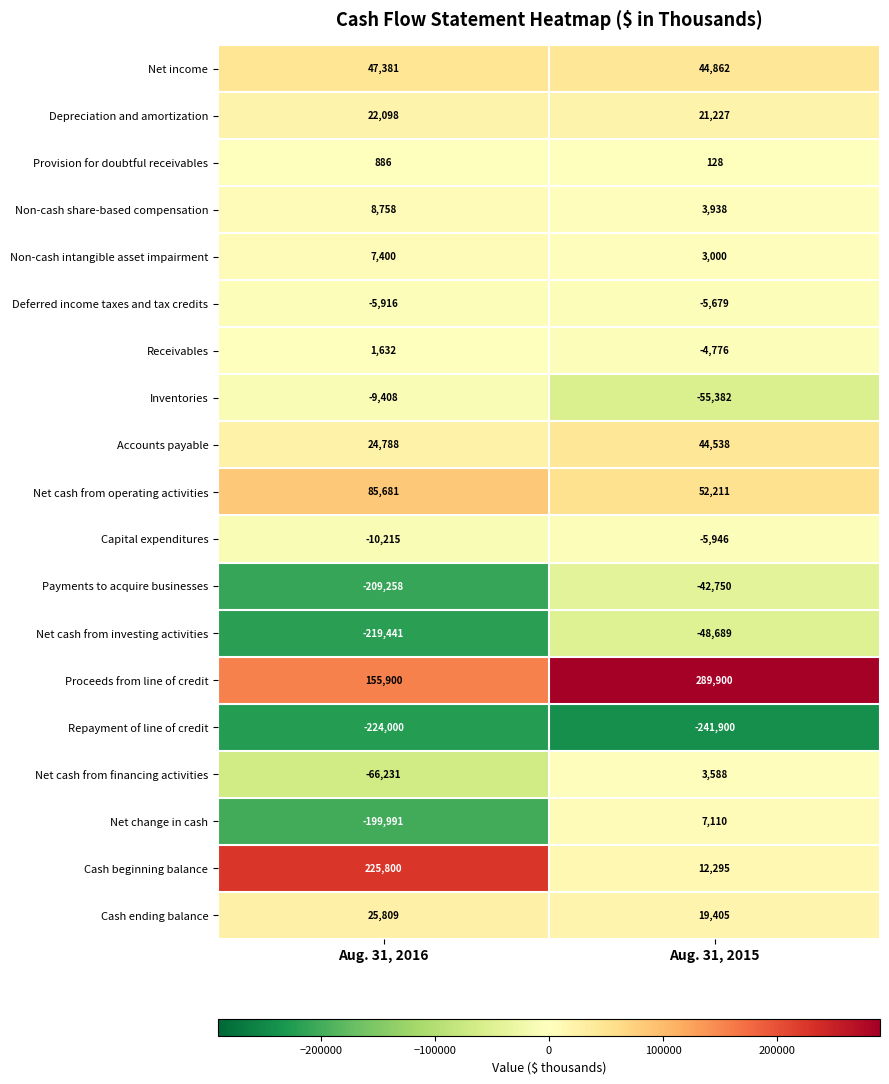

What is the difference between the maximum and minimum values in the Depreciation and amortization series?

871